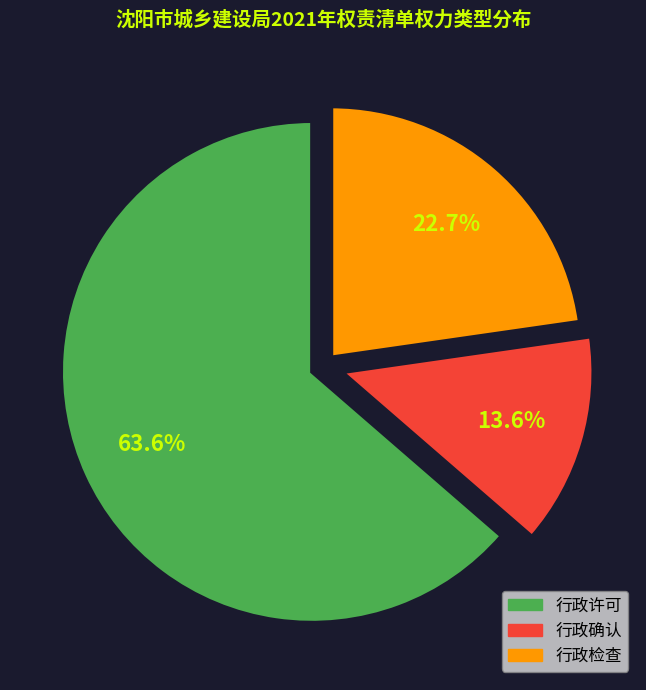

Which has a higher value, 行政许可 or 行政确认?

行政许可